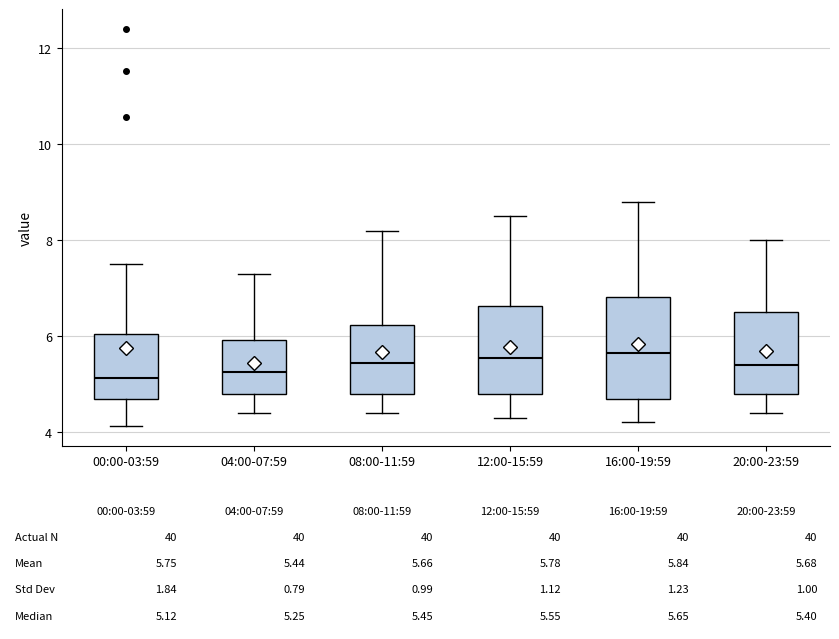

Which box is the tallest, from its lower edge to its upper edge?

16:00-19:59